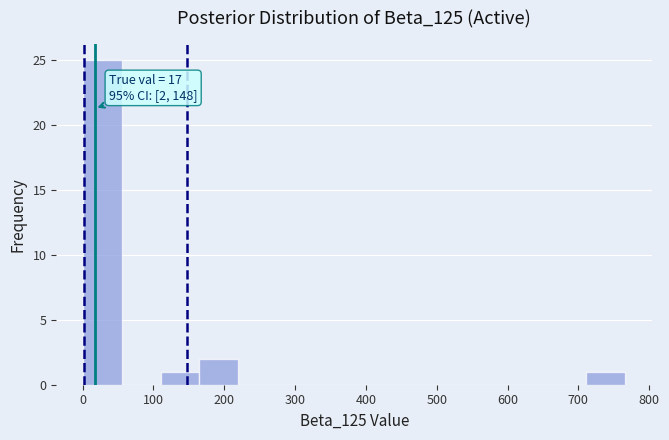

Which range on the x-axis has the tallest bar?

0 to 60